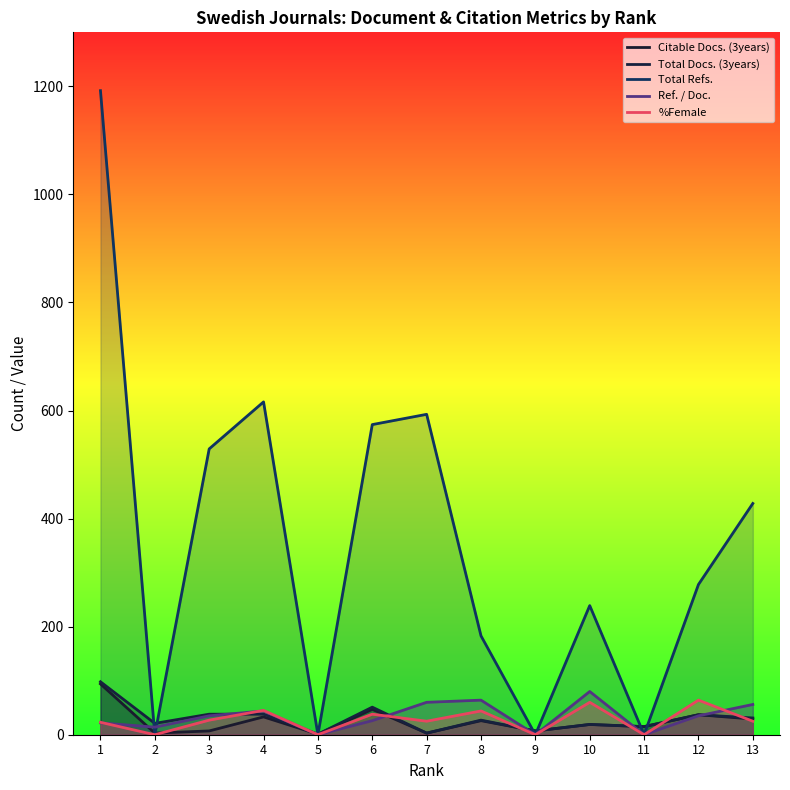

Where does the %Female series first go above 25?

3